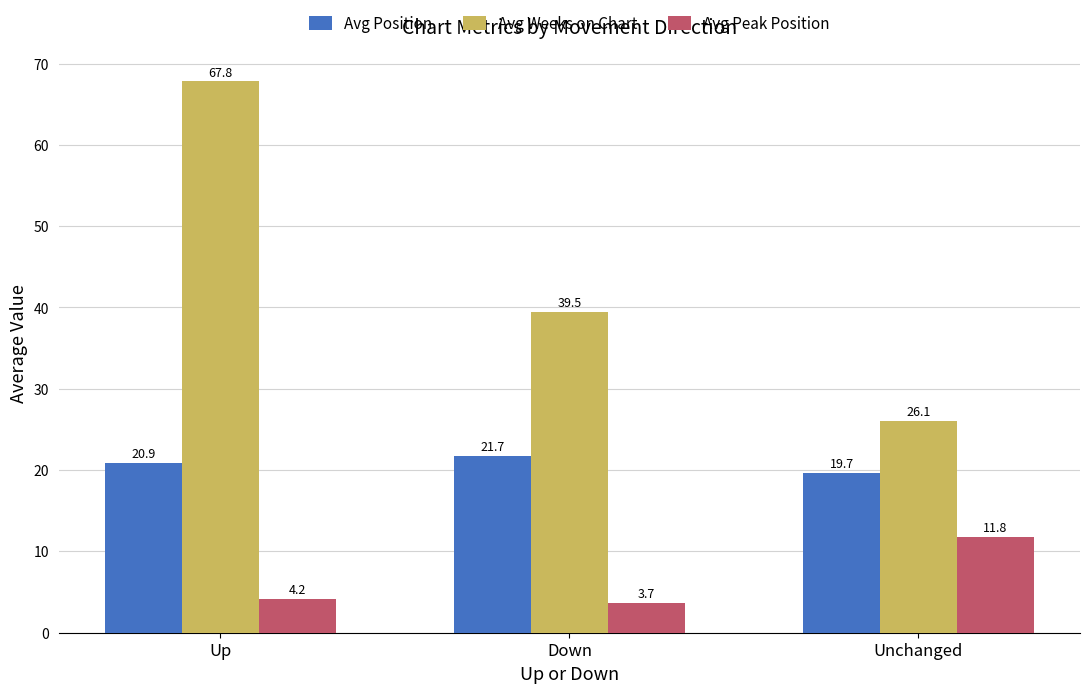

Is it true that Avg Weeks on Chart equals 33.3 at Up?

False